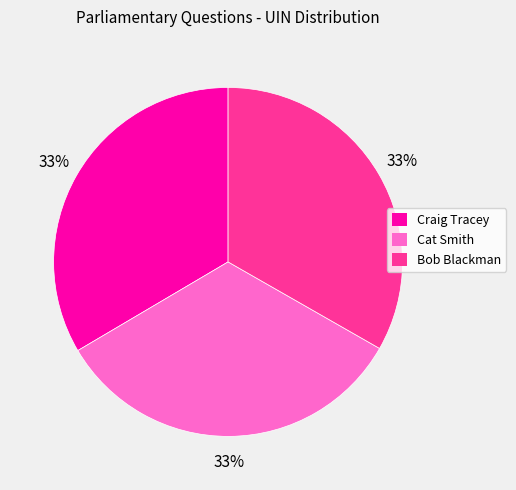

Is there any slice that represents more than half of the pie?

No